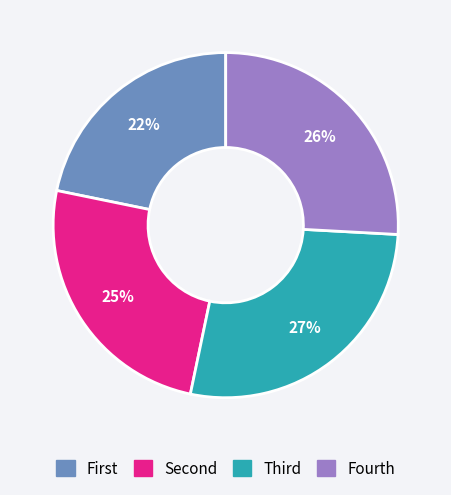

How many segments does this pie chart have?

4